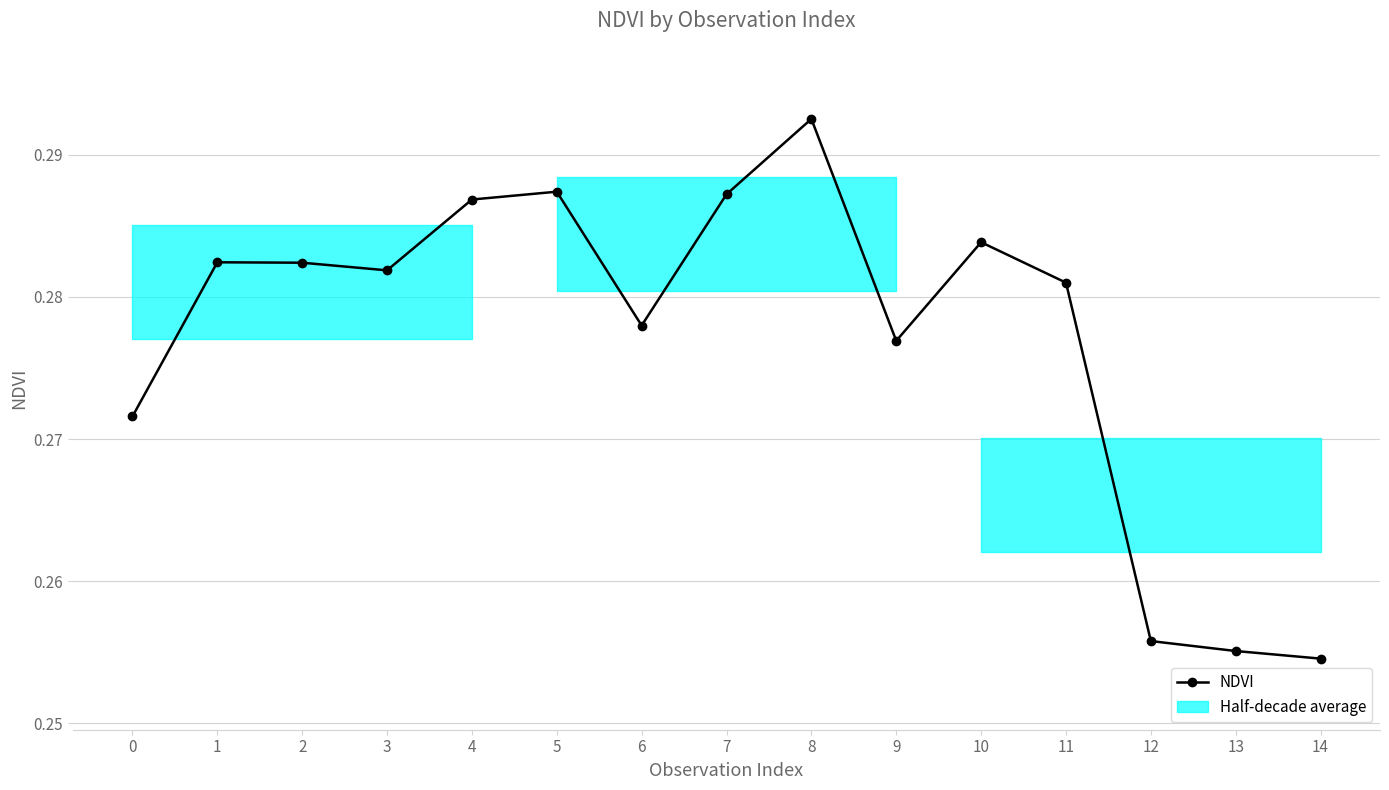

Reading right to left, transcribe all the data shown in this chart.

0.3	0.3	0.3	0.3	0.3	0.3	0.3	0.3	0.3	0.3	0.3	0.3	0.3	0.3	0.3